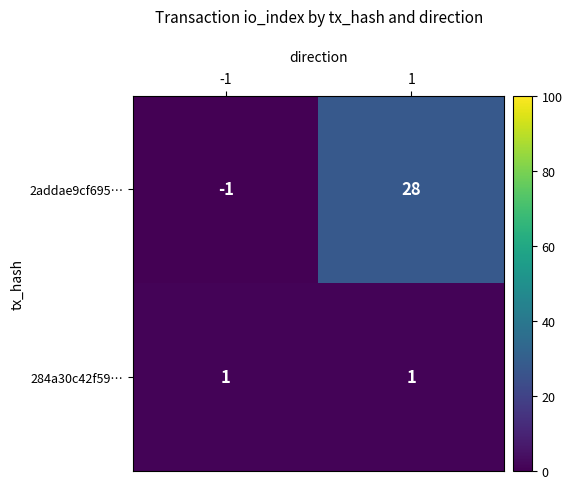

At which category is the sum across all series the highest?

1